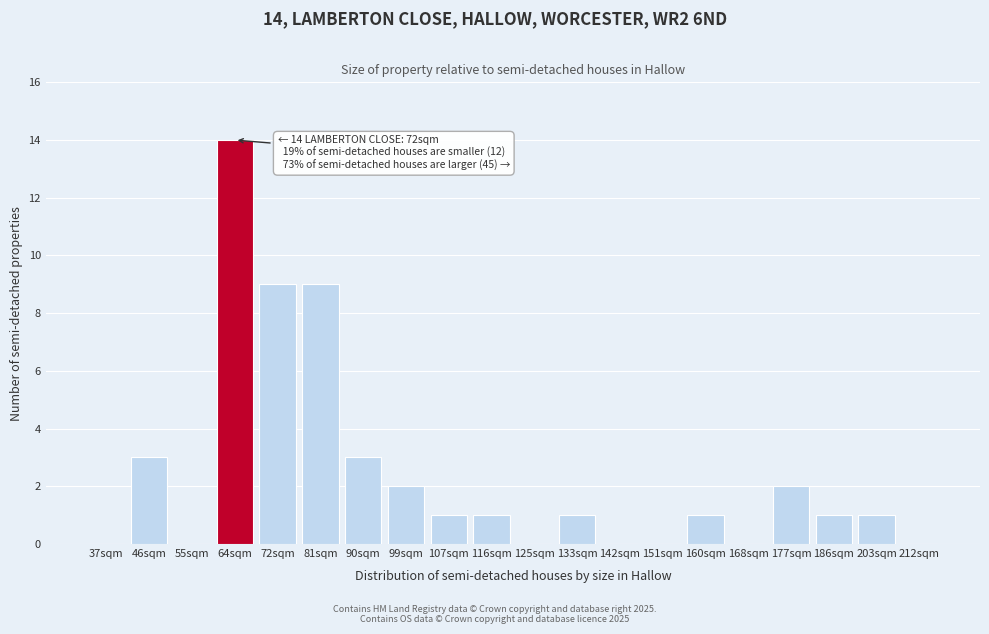

Reading left to right, what are all the values shown in this chart?

37sqm=0	46sqm=3	55sqm=0	64sqm=14	72sqm=9	81sqm=9	90sqm=3	99sqm=2	107sqm=1	116sqm=1	125sqm=0	133sqm=1	142sqm=0	151sqm=0	160sqm=1	168sqm=0	177sqm=2	186sqm=1	203sqm=1	212sqm=0